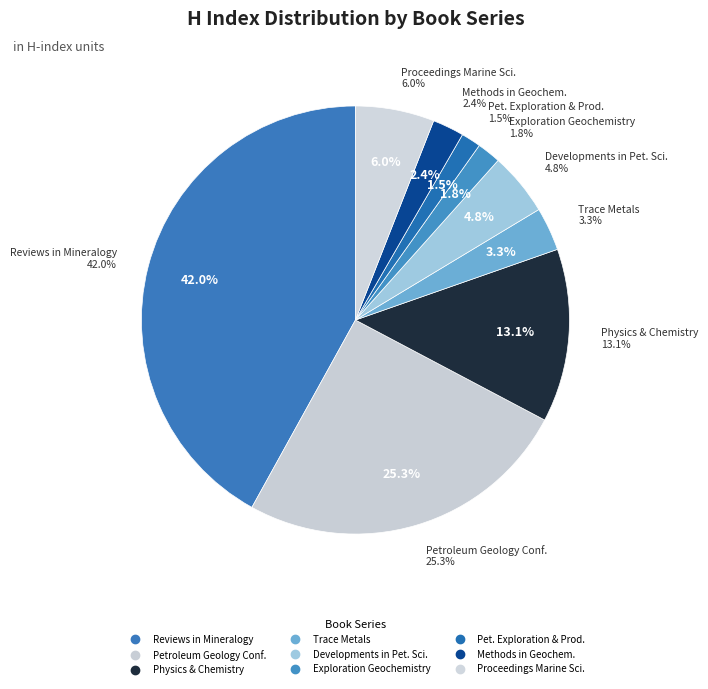

How many slices are in this pie chart?

9